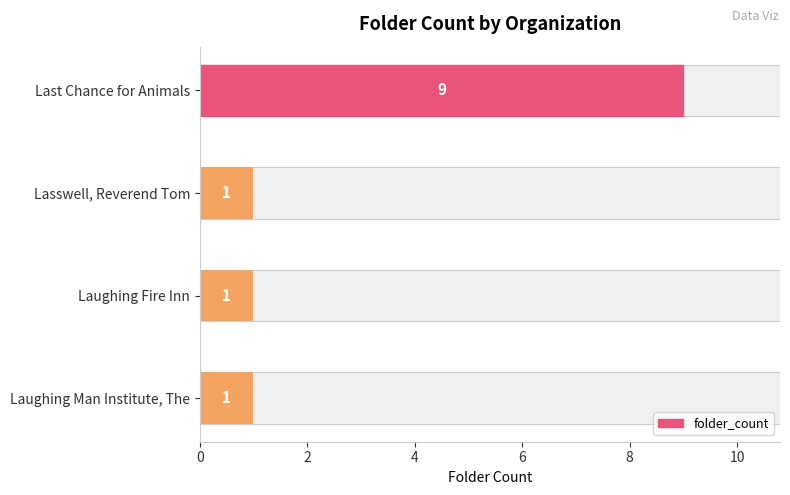

Approximately how many times larger is the value at Laughing Man Institute, The compared to Laughing Fire Inn?

1.0